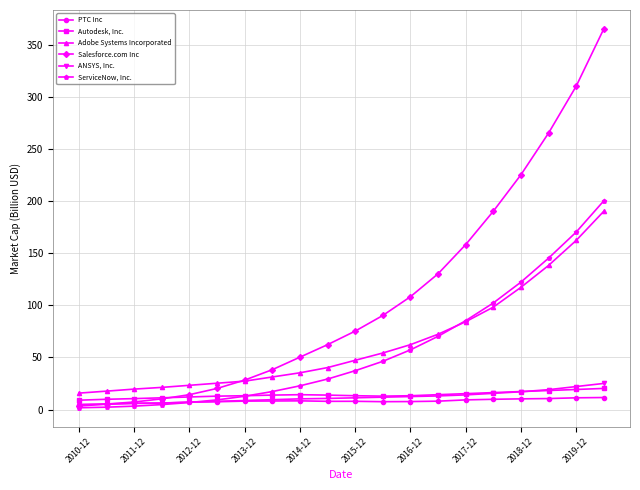

True or false: Adobe Systems Incorporated and PTC Inc cross at least once.

False